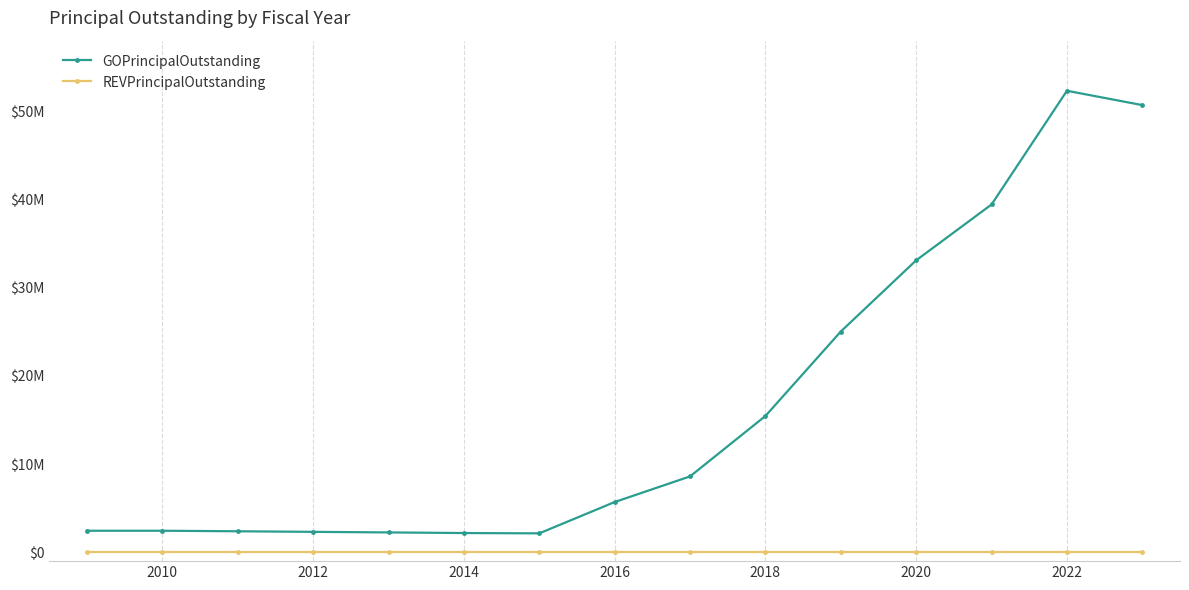

Is this an area chart (filled region under the line)?

No